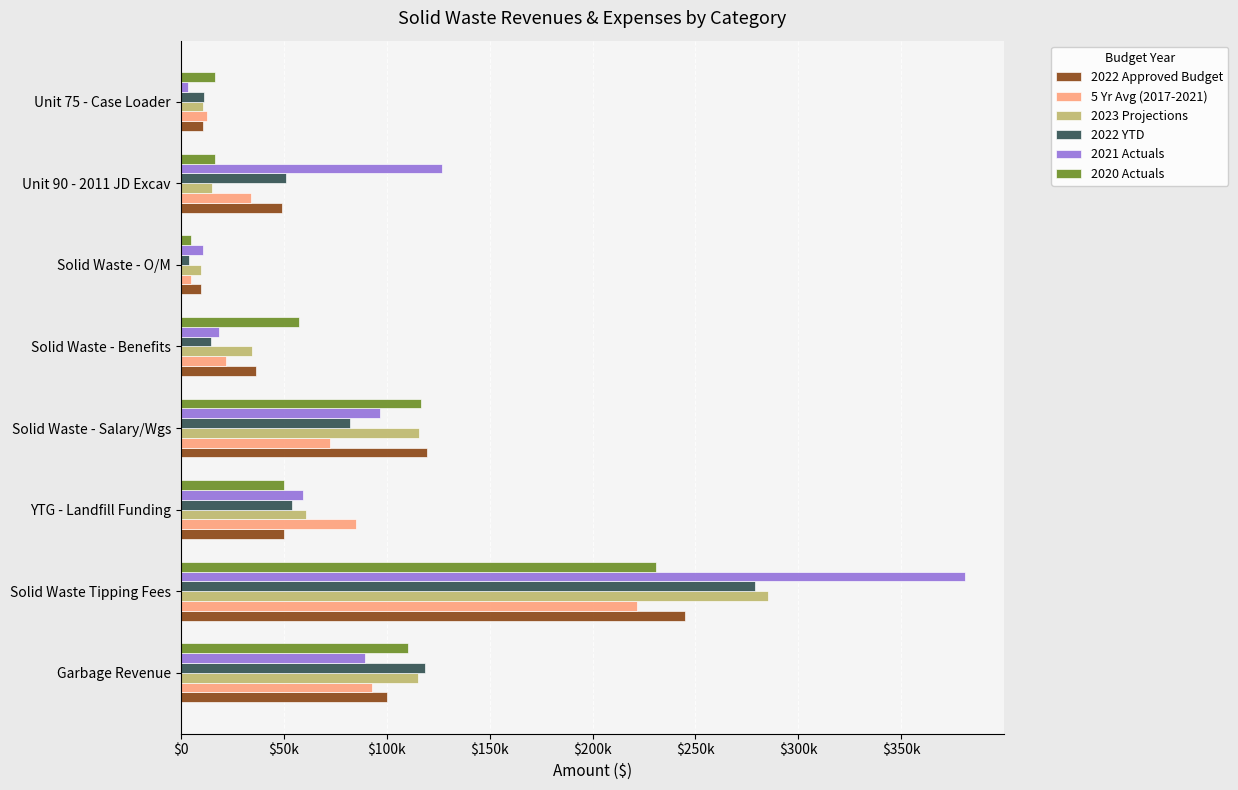

Reading left to right, extract all data points from this chart.

2022 Approved Budget: 100000.0	245000.0	50000.0	119658.2	36500.0	9900.0	49000.0	11000.0
5 Yr Avg (2017-2021): 92819.1	221831.5	85356.2	72263.3	22069.2	4995.1	34358.6	12724.4
2023 Projections: 115000.0	285000.0	61000.0	115500.0	34650.0	9900.0	15000.0	11000.0
2022 YTD: 118513.1	279000.9	54230.7	82428.3	14754.1	4084.6	51125.0	11437.2
2021 Actuals: 89556.5	380863.3	59500.0	96883.0	18504.3	10603.3	126824.4	3773.1
2020 Actuals: 110274.0	231048.8	50000.0	116523.8	57654.2	5075.6	16505.0	16763.5